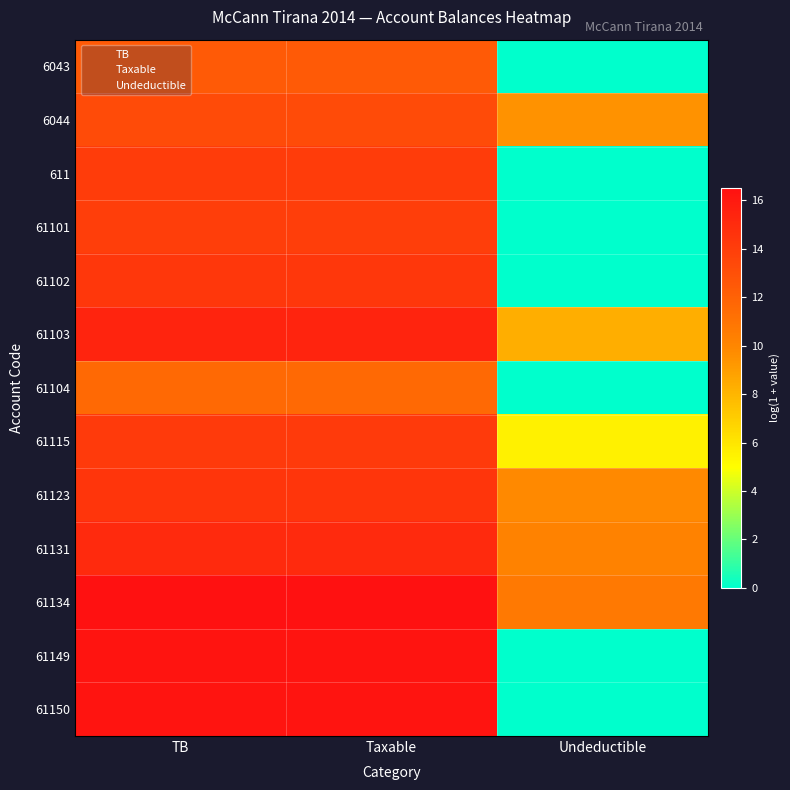

How many series are shown in this chart?

13